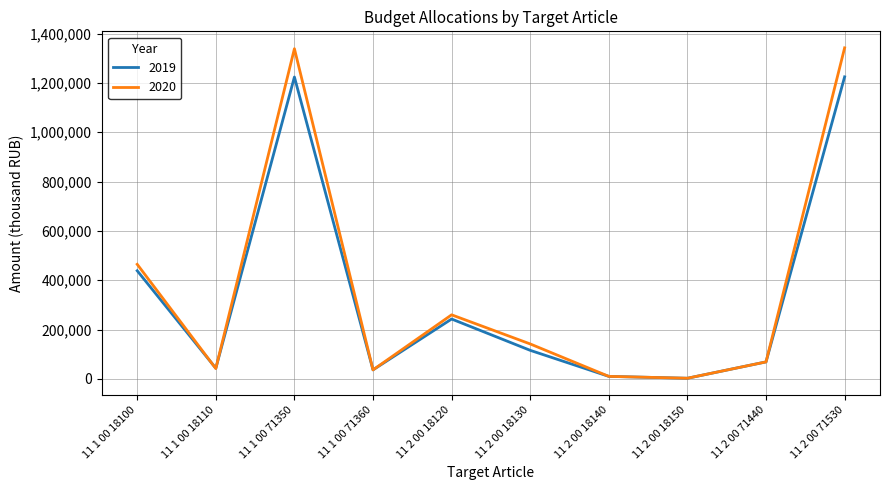

What is the maximum value for 2019?

1224563.0